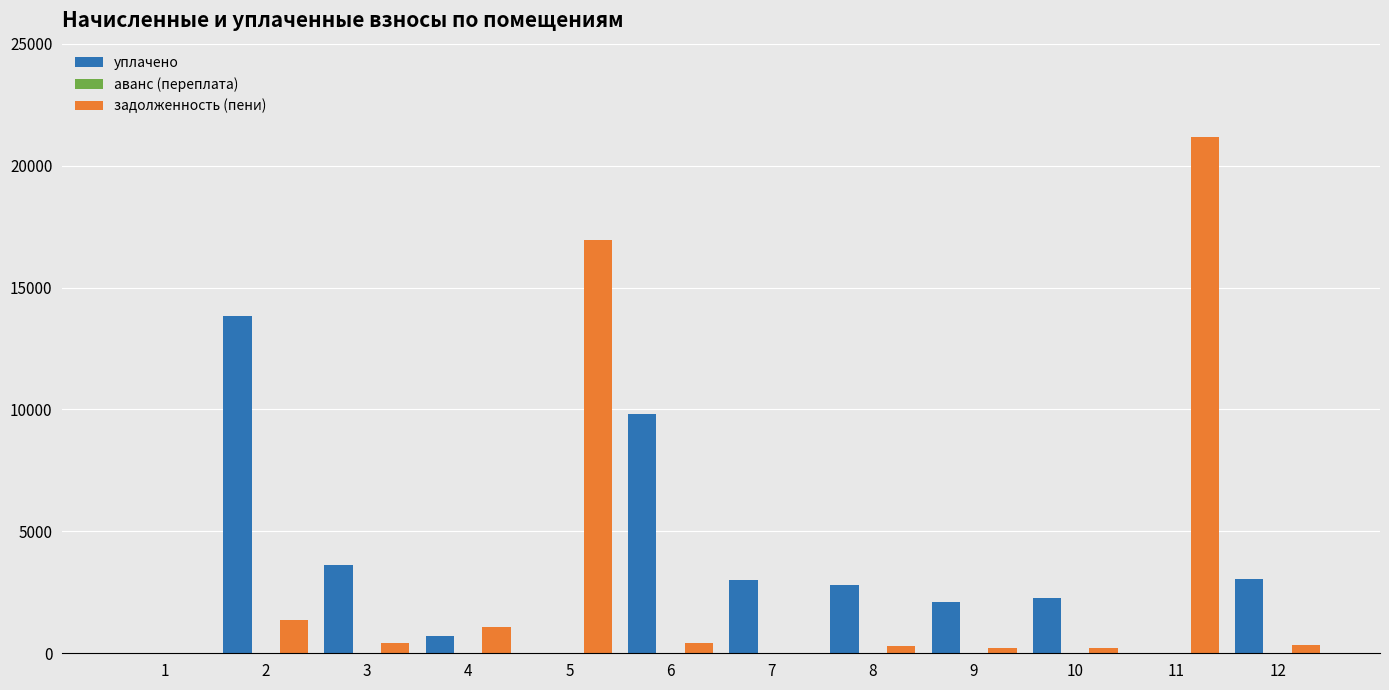

Which series has the largest range (max minus min)?

задолженность (пени)